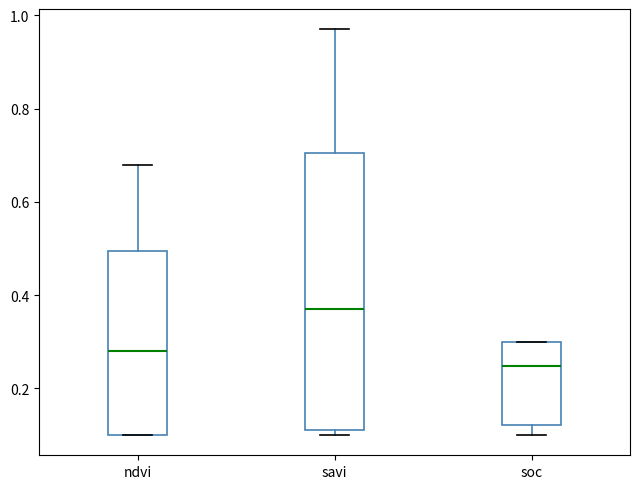

Reading left to right, transcribe this box plot: for each box, give where its median line is, the range the box spans, and where its two whiskers end, as read against the y-axis. The values are not printed on the chart, so give them approximately, as read against the axis.

ndvi: median 0.28, box 0.10 to 0.50, whiskers 0.10 to 0.68
savi: median 0.38, box 0.12 to 0.70, whiskers 0.10 to 0.98
soc: median 0.24, box 0.12 to 0.30, whiskers 0.10 to 0.30